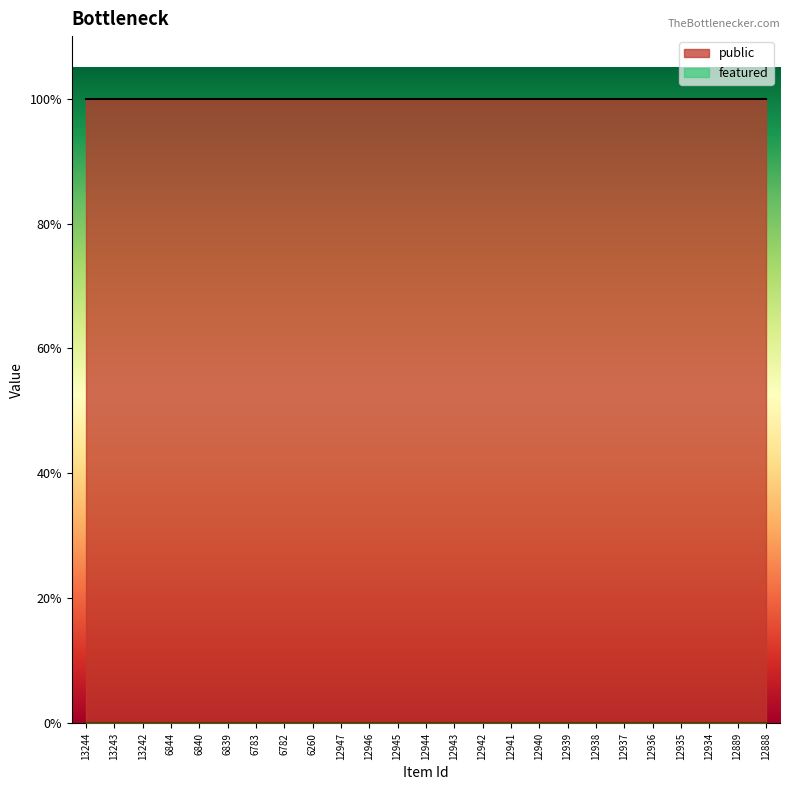

Count the number of data series in this chart.

2